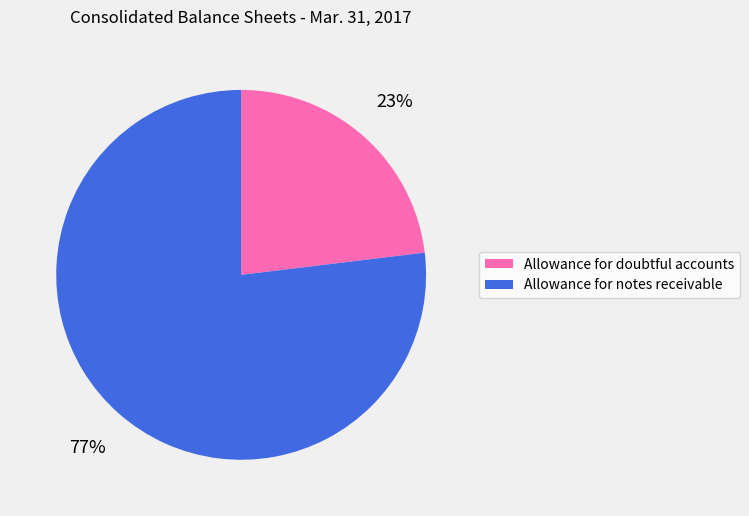

How many segments does this pie chart have?

2